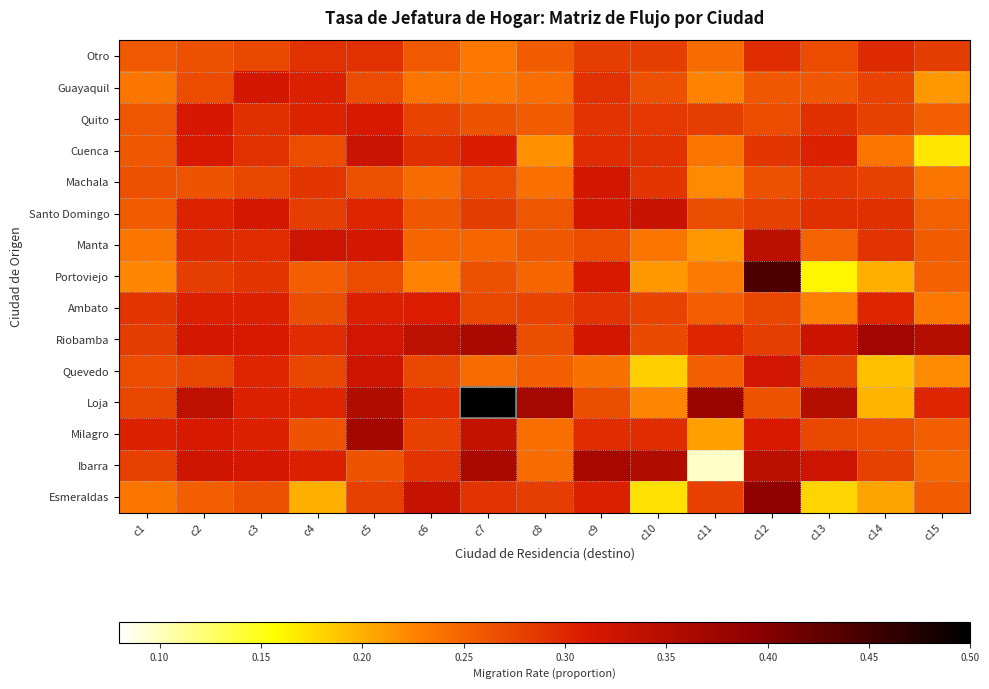

Between c9 and c11, which series saw the biggest shift?

Ibarra